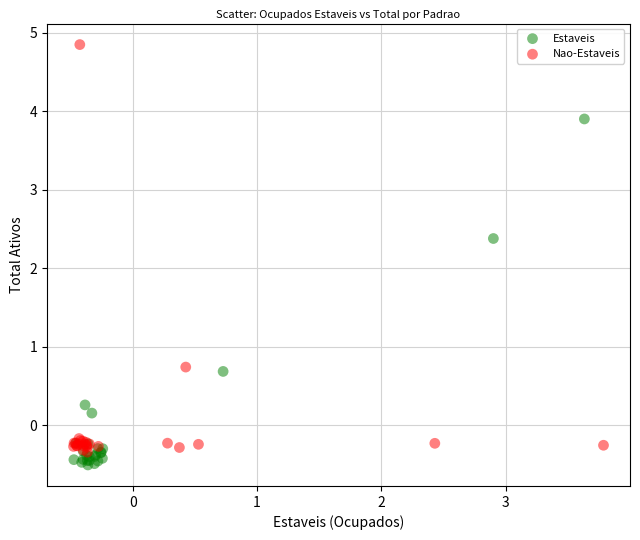

Which series has the widest spread of Y values?

Nao-Estaveis